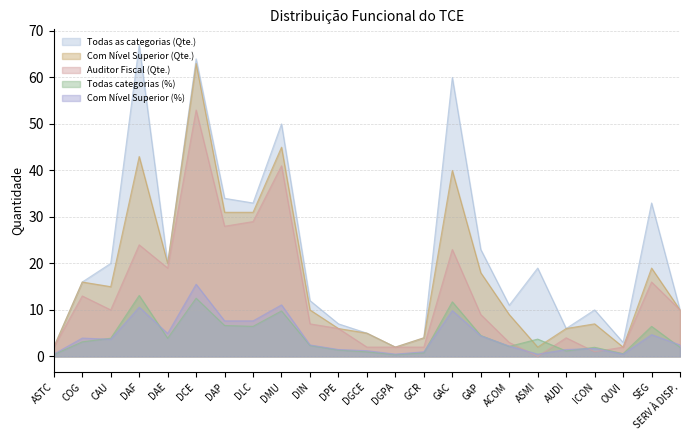

True or false: Auditor Fiscal (Qte.) and Com Nível Superior (Qte.) intersect in this chart.

False